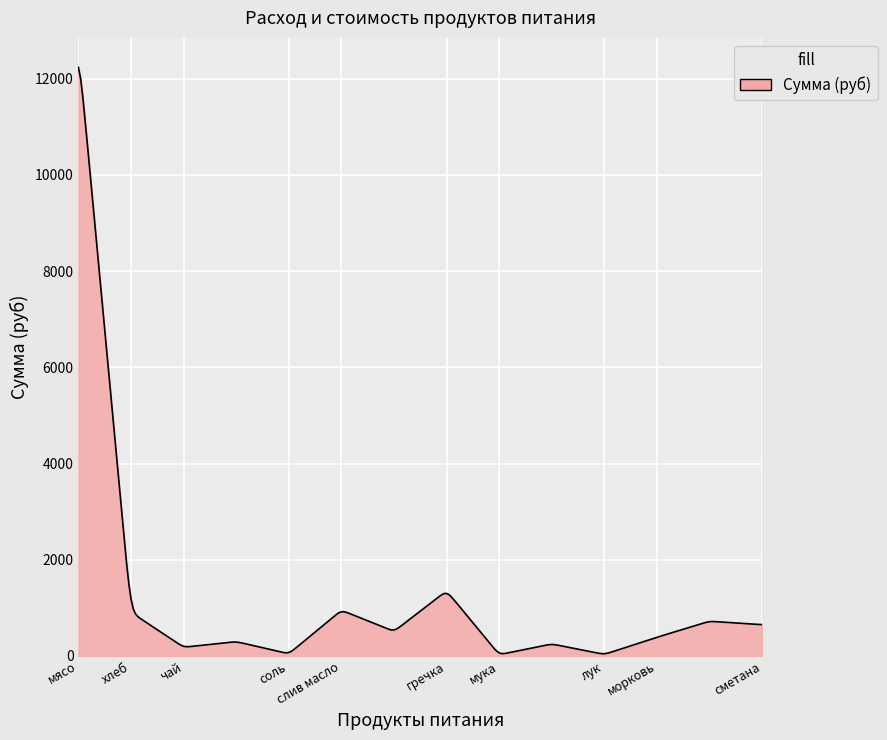

How many categories are shown in the chart?

300